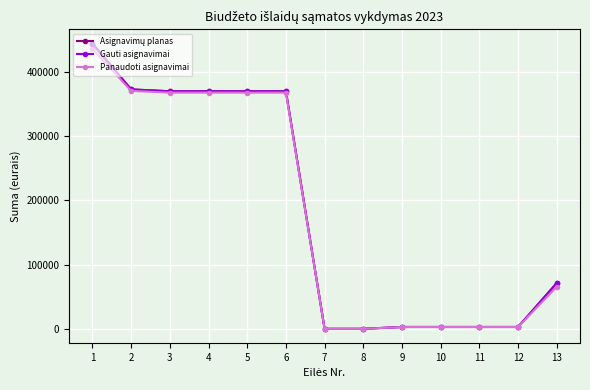

What is the average value of the Panaudoti asignavimai series?

181055.6